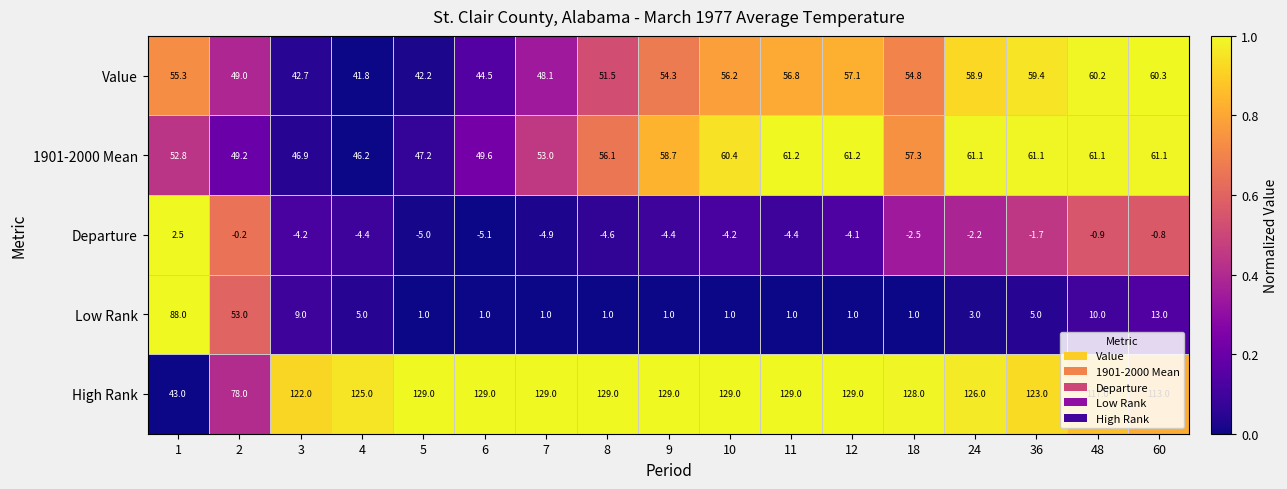

Rank the series at 18 from highest to lowest value.

High Rank, 1901-2000 Mean, Value, Low Rank, Departure